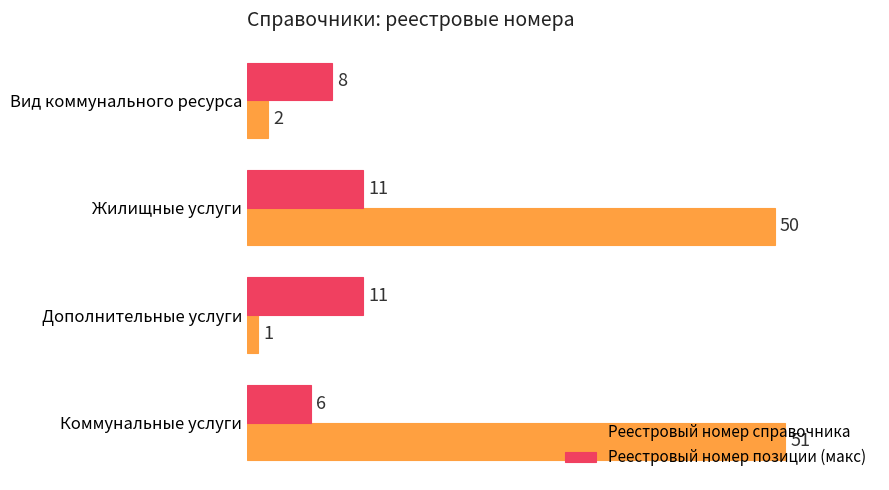

What is the difference between the maximum and minimum values in the Реестровый номер справочника series?

50